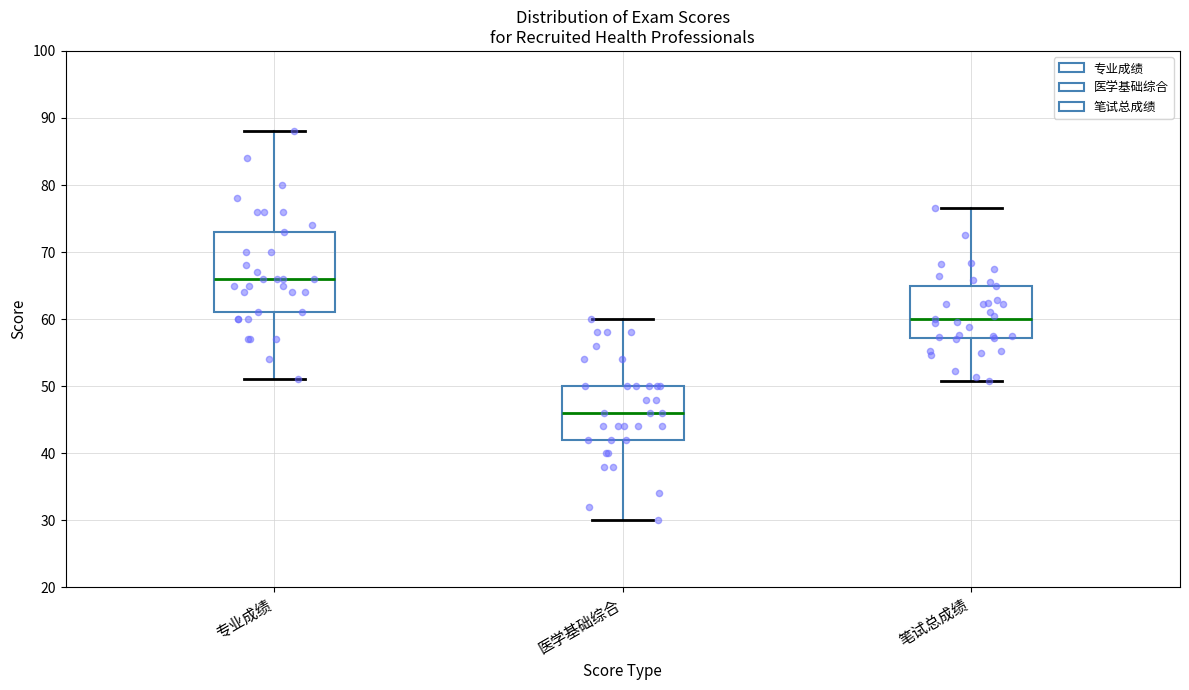

Which box has the highest median line?

专业成绩